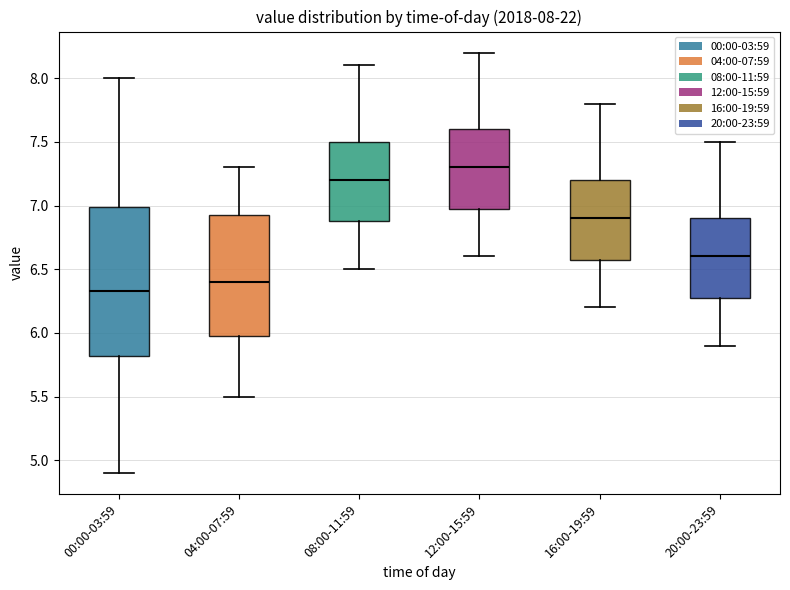

Comparing the boxes themselves (not the whiskers), which one is the tallest?

00:00-03:59